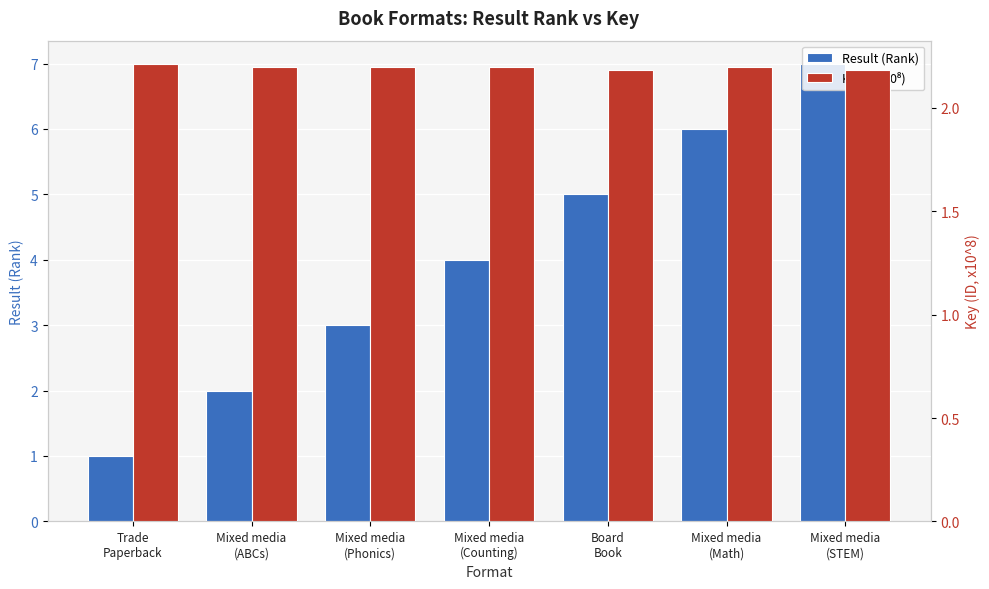

How many bars are there in each group?

2